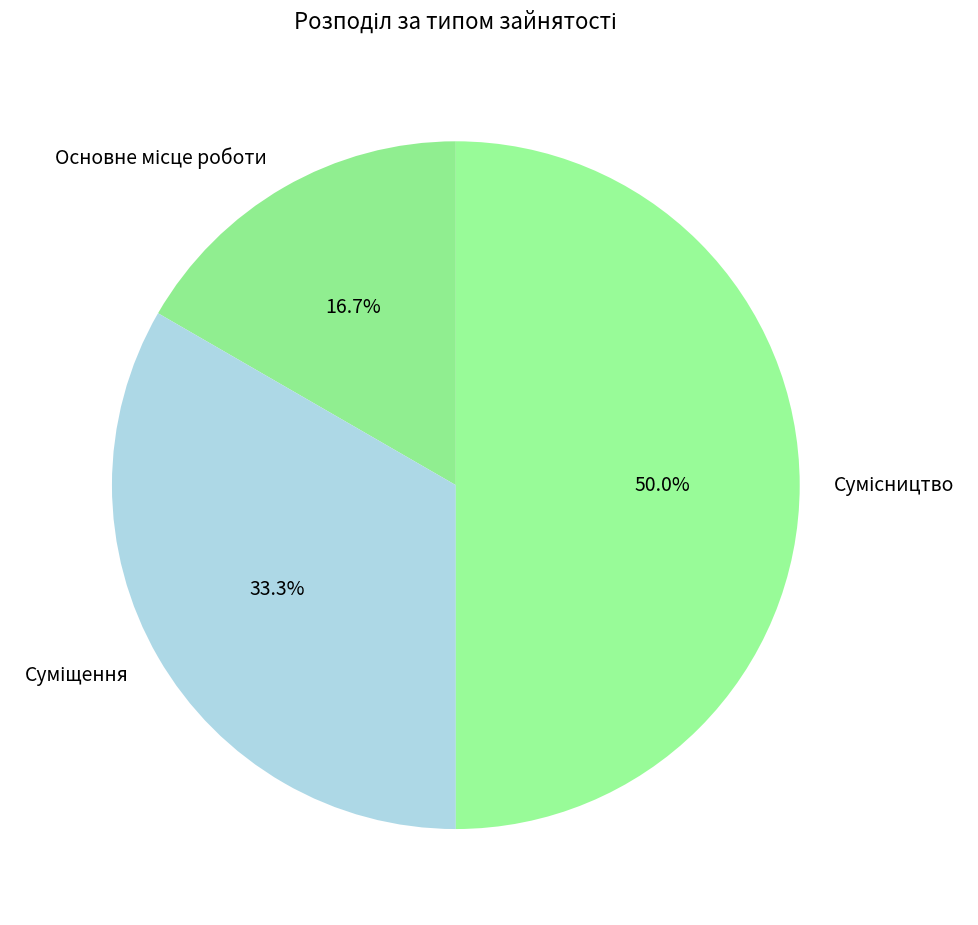

How many segments does this pie chart have?

3